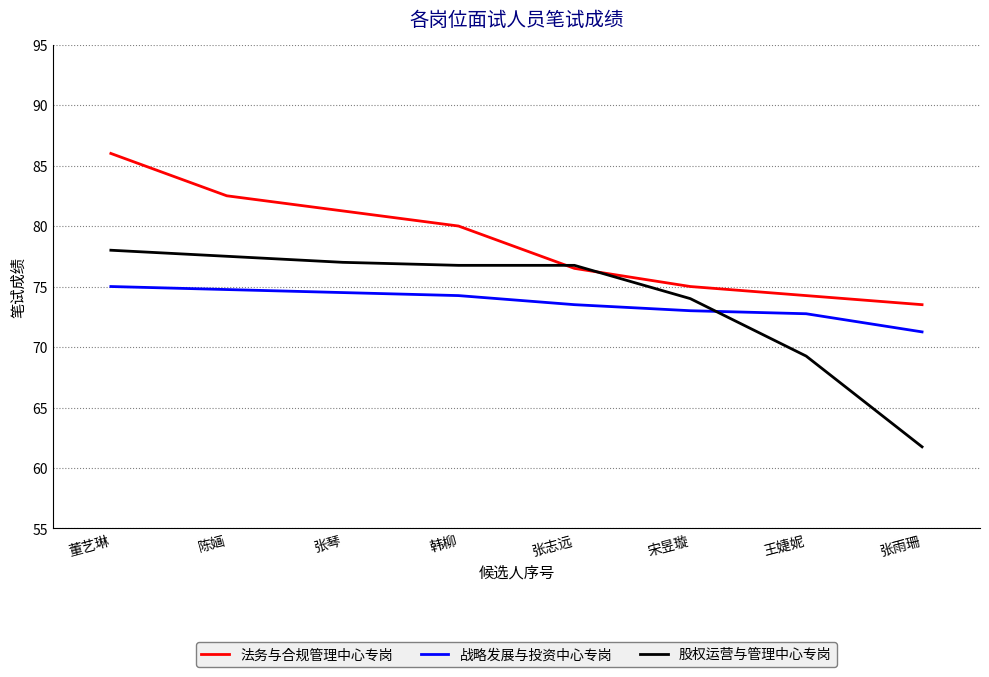

At which label does 法务与合规管理中心专岗 first exceed 80?

董艺琳